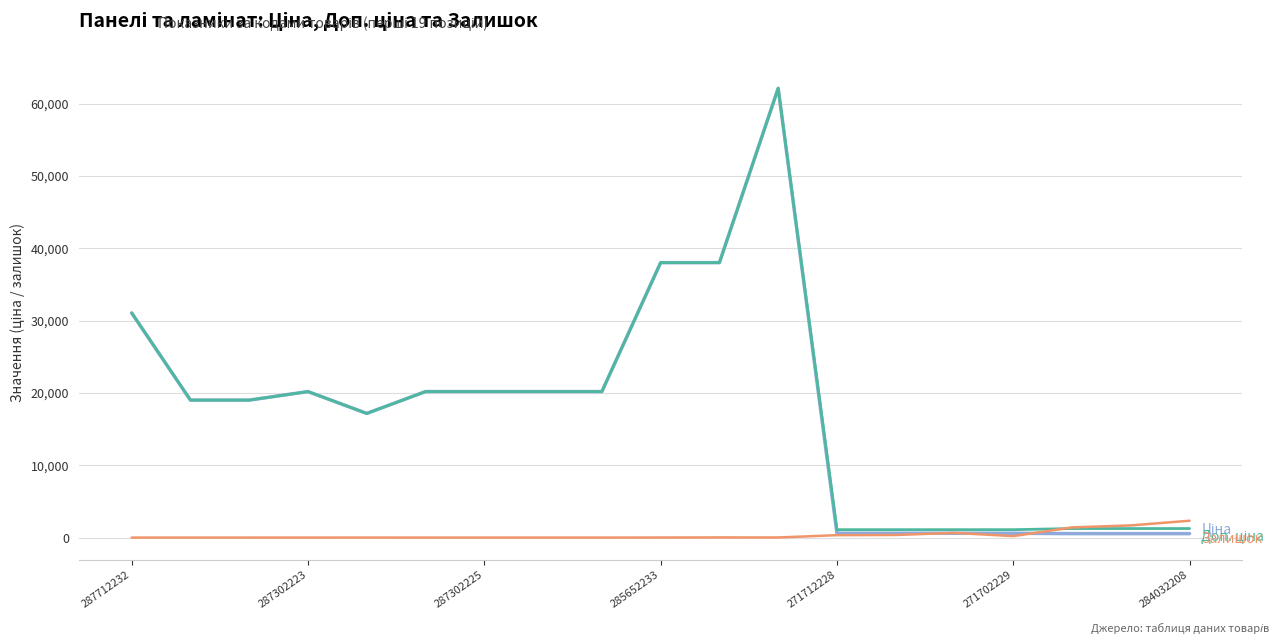

Does the chart display data point markers on the line(s)?

No